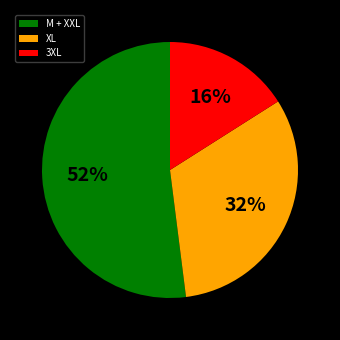

To the nearest percent, what is the average slice percentage?

33%